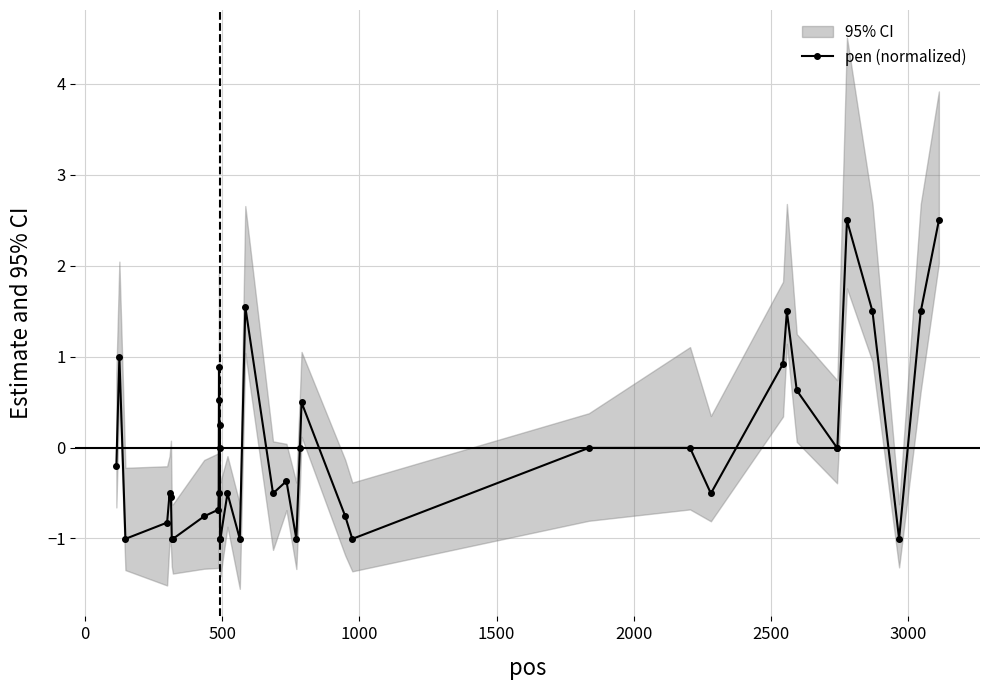

True or false: pen (normalized) has more than 1 interior local peaks.

True